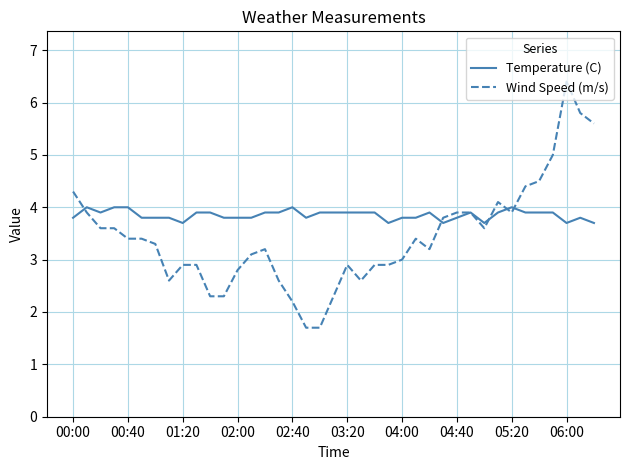

Which series has the largest total across all categories?

Temperature (C)